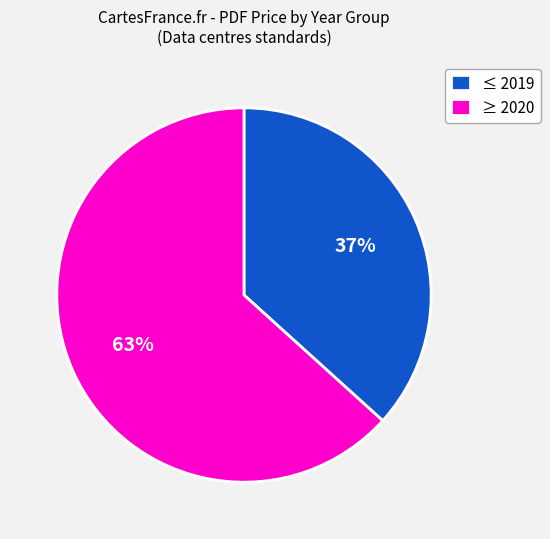

Between ≥ 2020 and ≤ 2019, which is larger?

≥ 2020